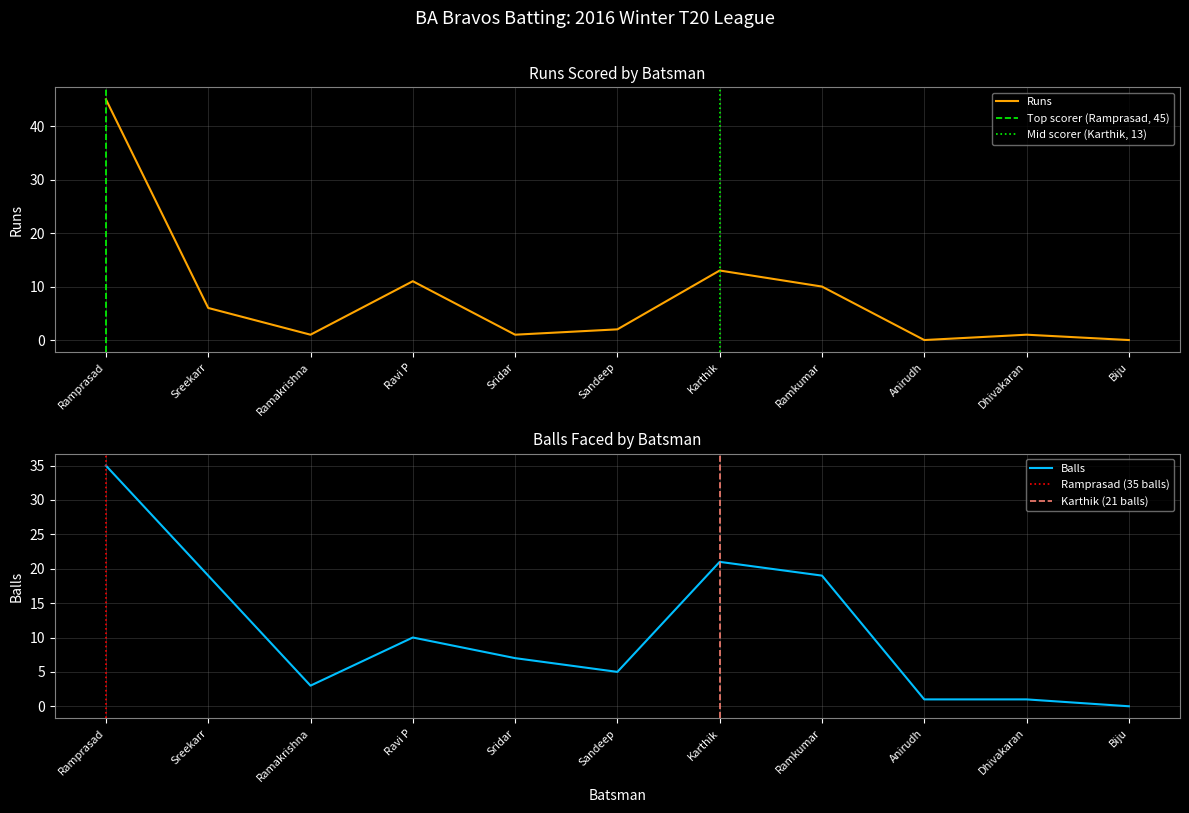

How many times do Runs and Balls cross each other?

3